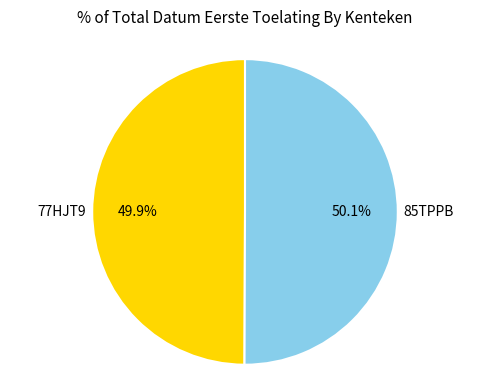

How many slices are in this pie chart?

2